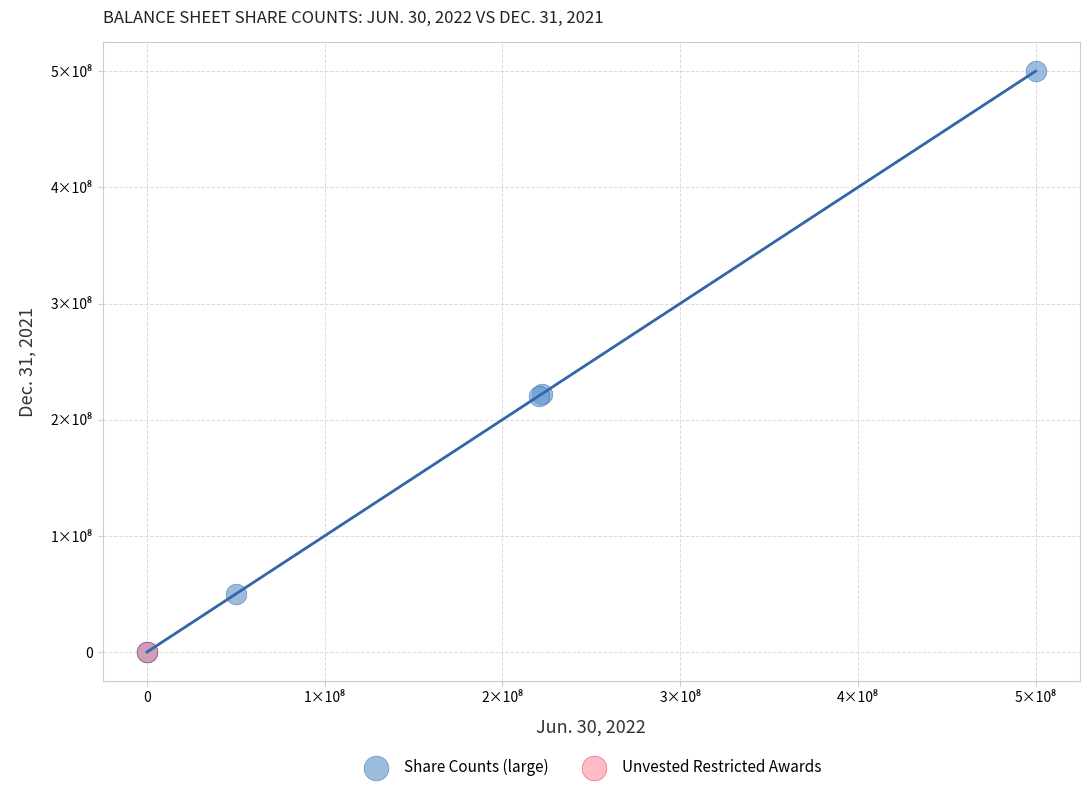

What are all the series names shown in the legend?

Share Counts (large), Unvested Restricted Awards